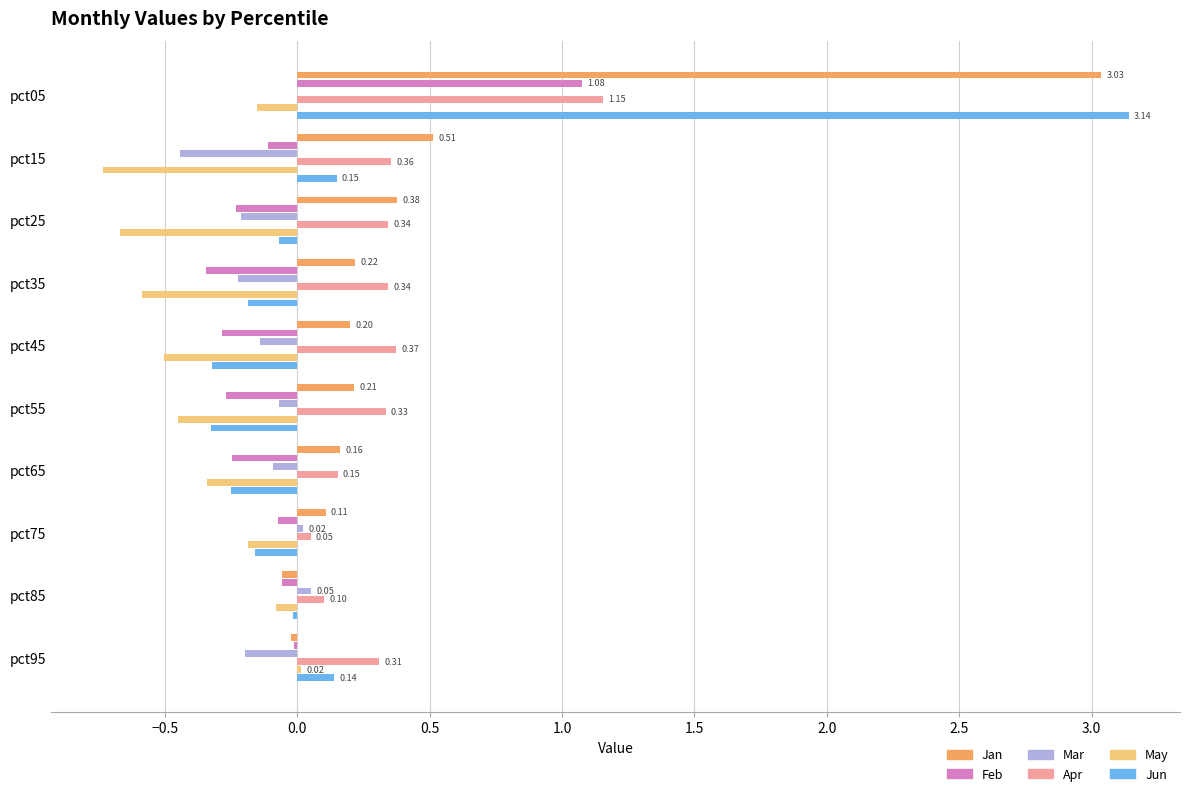

At which category is the sum across all series the highest?

pct05